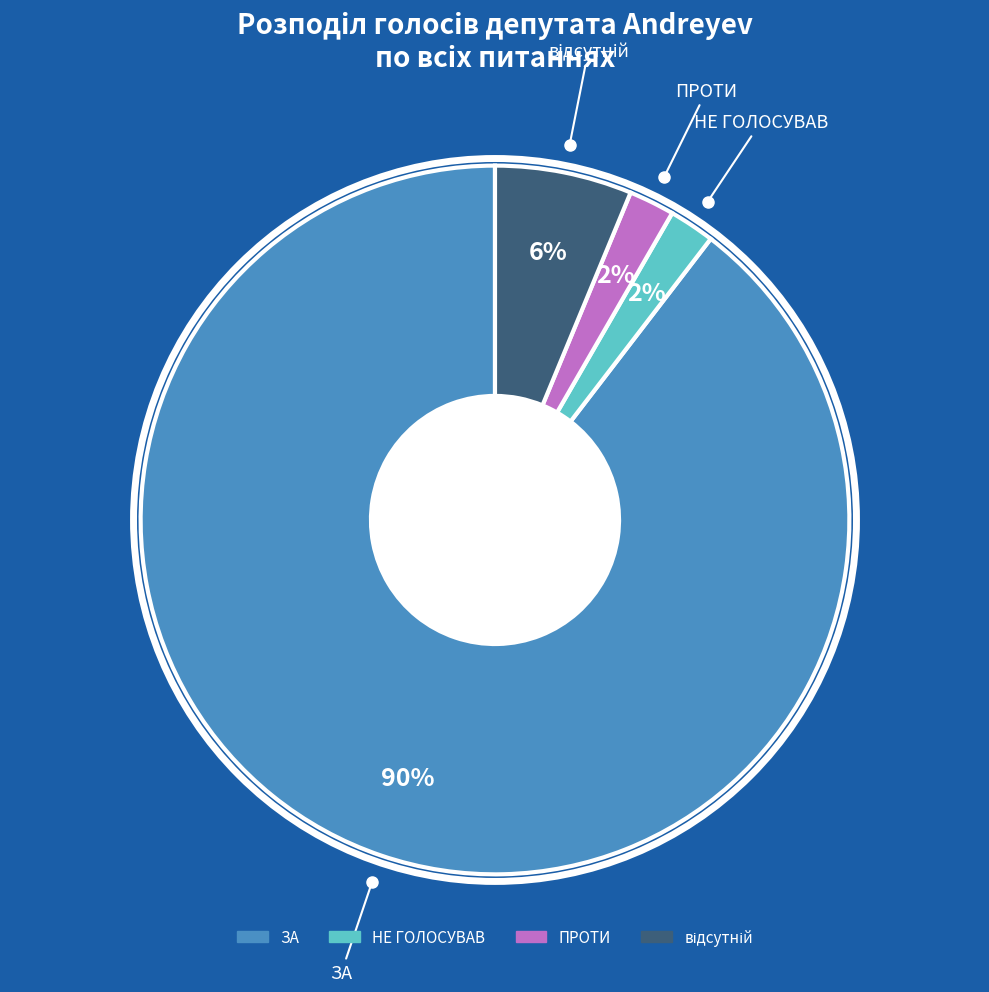

To the nearest percent, what is the average slice percentage?

25%